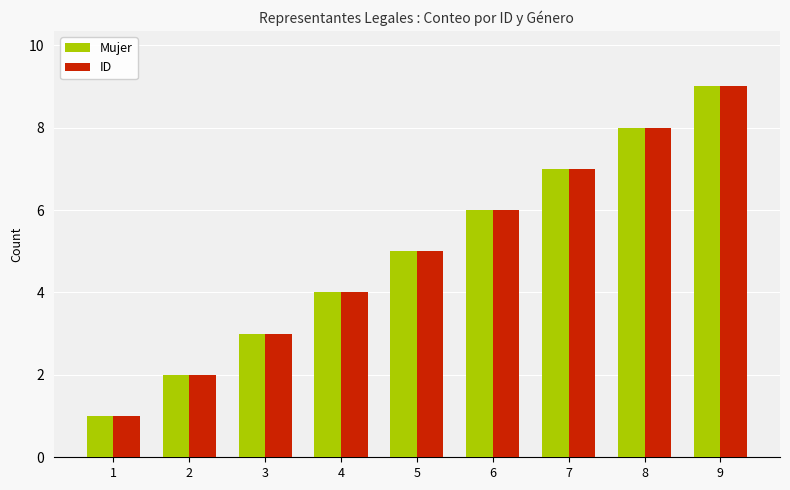

Is the value of Mujer at 6 greater than the value of ID at 7?

No